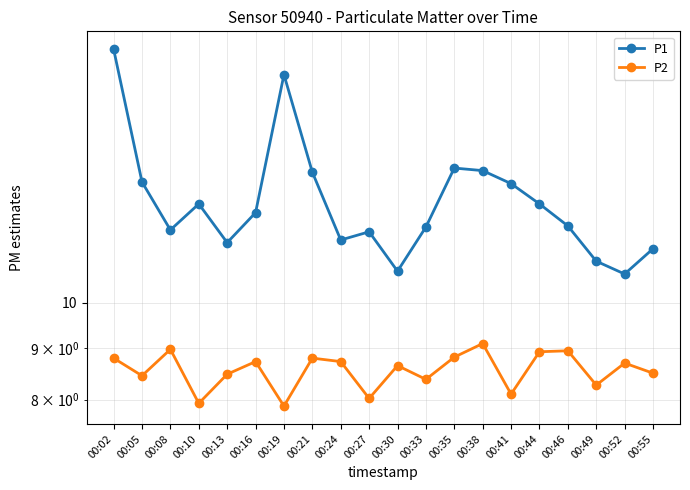

True or false: P1 and P2 intersect in this chart.

False